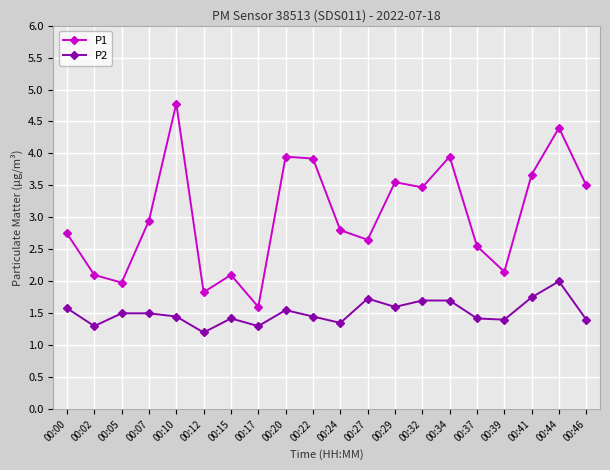

What is the difference between the maximum and minimum values in the P2 series?

0.8